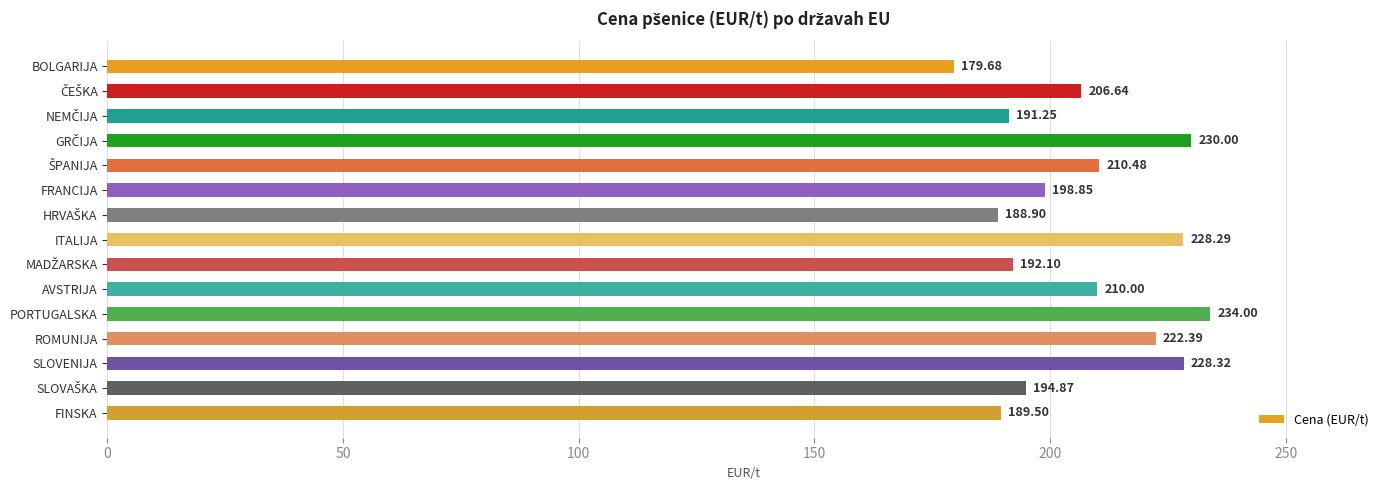

What is the label of the 1st bar from the bottom?

FINSKA